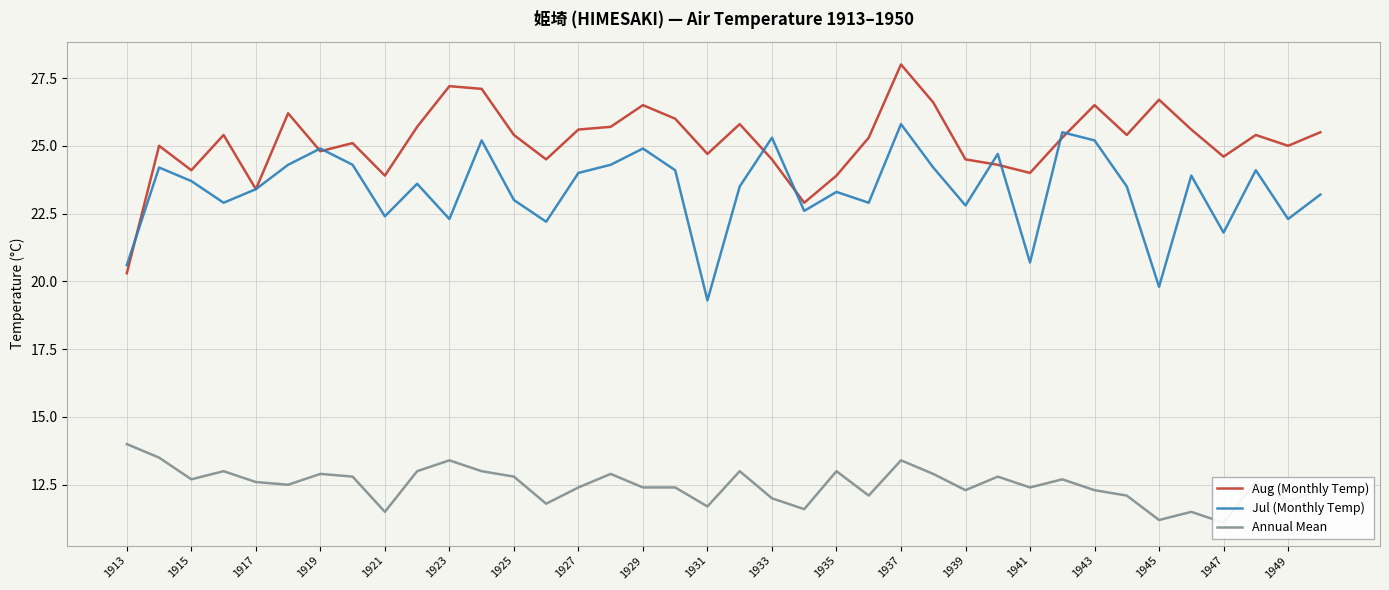

Is it true that Aug (Monthly Temp) equals 24.8 at 1919?

True